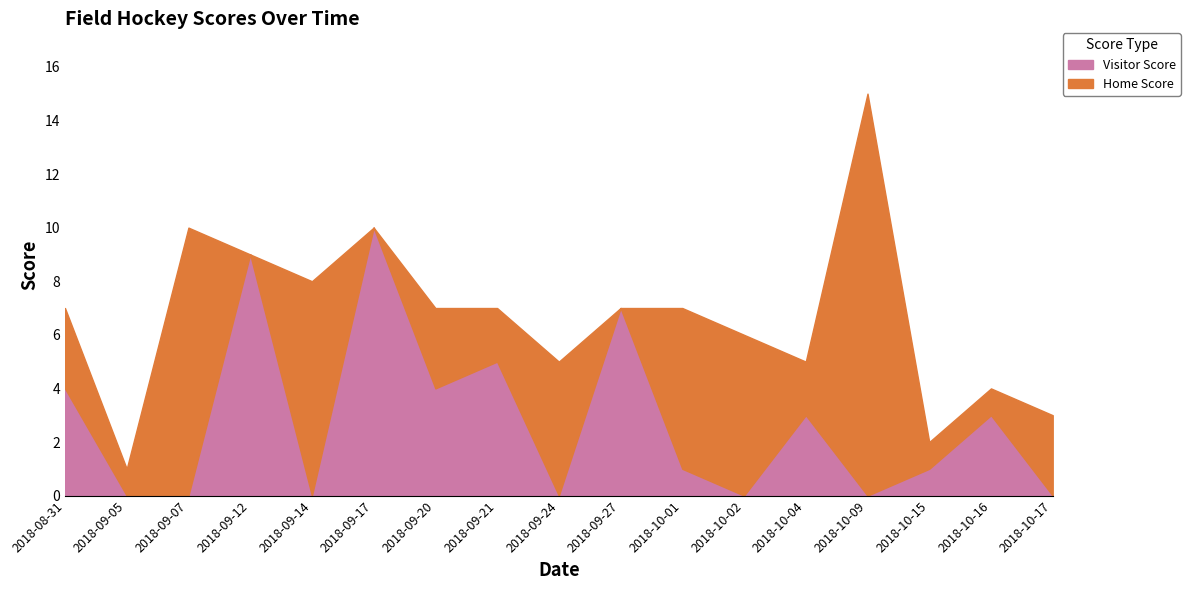

Reading left to right, list all the values displayed in this chart.

Home Score: 2018-08-31=3	2018-09-05=1	2018-09-07=10	2018-09-12=0	2018-09-14=8	2018-09-17=0	2018-09-20=3	2018-09-21=2	2018-09-24=5	2018-09-27=0	2018-10-01=6	2018-10-02=6	2018-10-04=2	2018-10-09=15	2018-10-15=1	2018-10-16=1	2018-10-17=3
Visitor Score: 2018-08-31=4	2018-09-05=0	2018-09-07=0	2018-09-12=9	2018-09-14=0	2018-09-17=10	2018-09-20=4	2018-09-21=5	2018-09-24=0	2018-09-27=7	2018-10-01=1	2018-10-02=0	2018-10-04=3	2018-10-09=0	2018-10-15=1	2018-10-16=3	2018-10-17=0